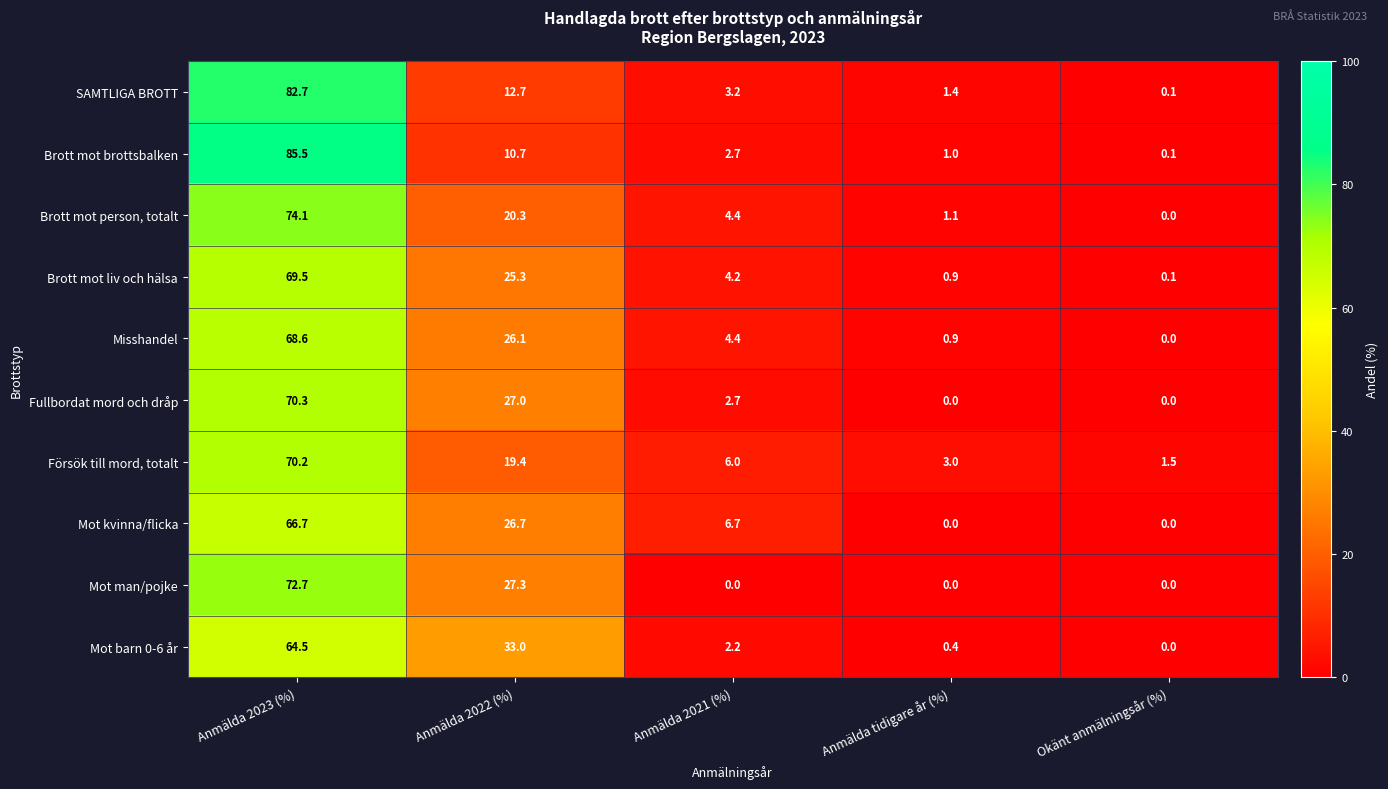

How many categories are shown in the chart?

5